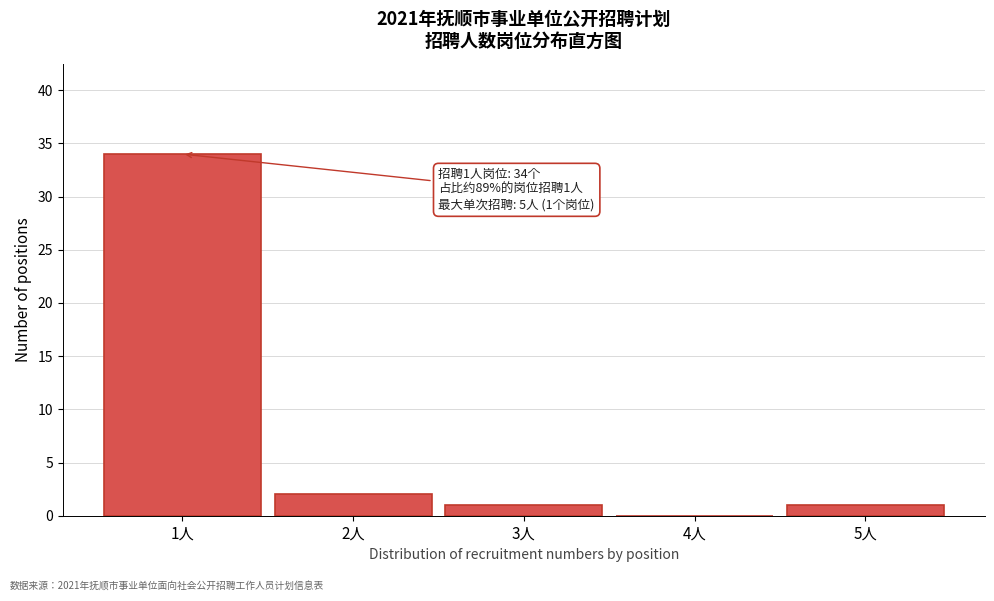

Reading left to right, list all the values displayed in this chart.

1人=34	2人=2	3人=1	4人=0	5人=1